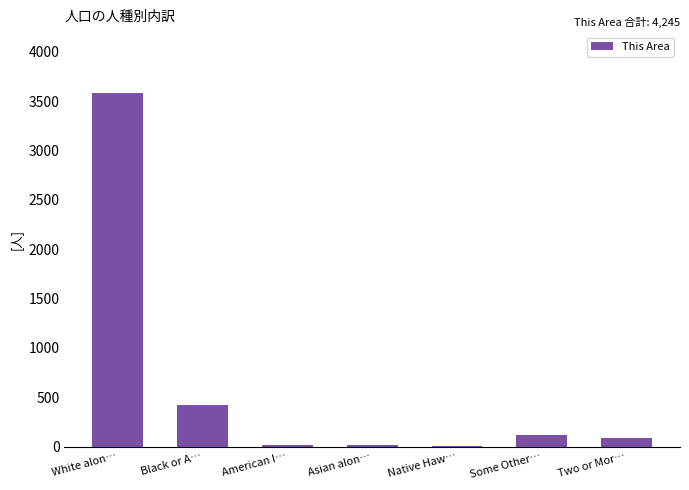

What is the maximum value shown in the chart?

3579